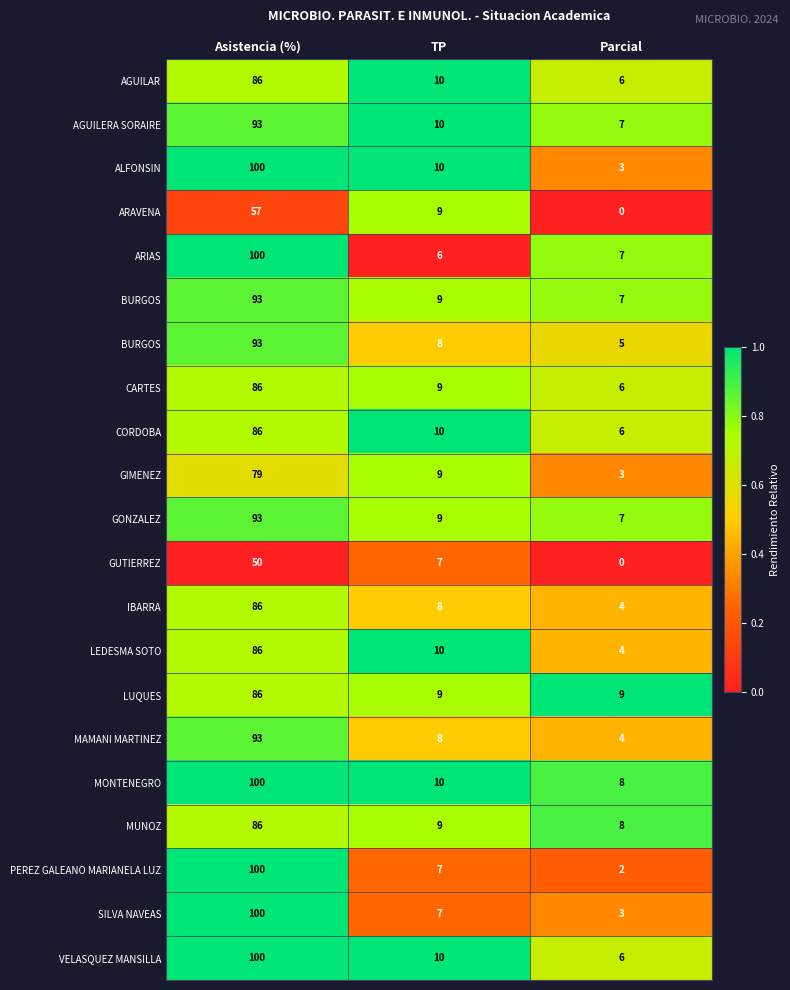

Which category has the lowest value across all series?

Parcial